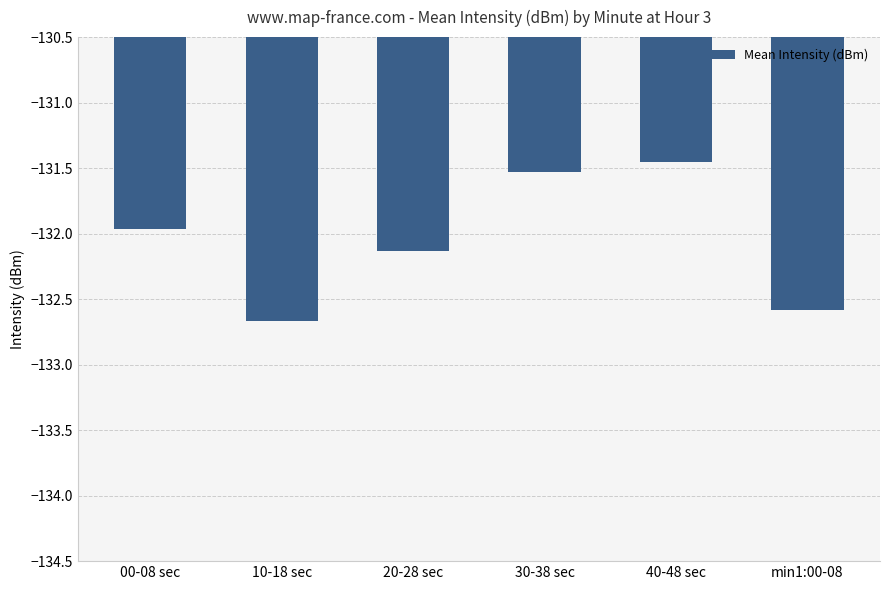

Rank the categories by value from highest to lowest.

40-48 sec, 30-38 sec, 00-08 sec, 20-28 sec, min1:00-08, 10-18 sec